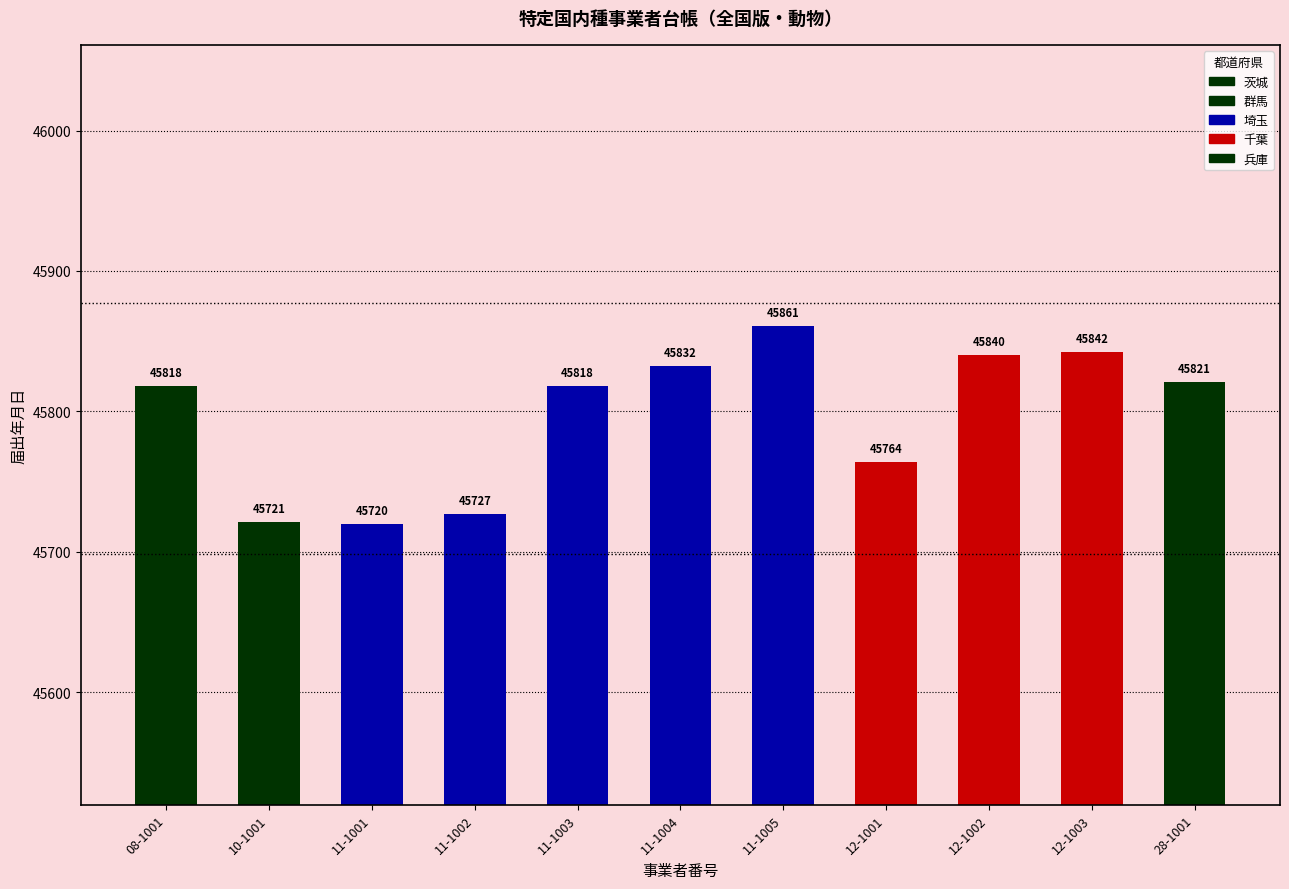

What is the difference between the second highest and second lowest values?

121